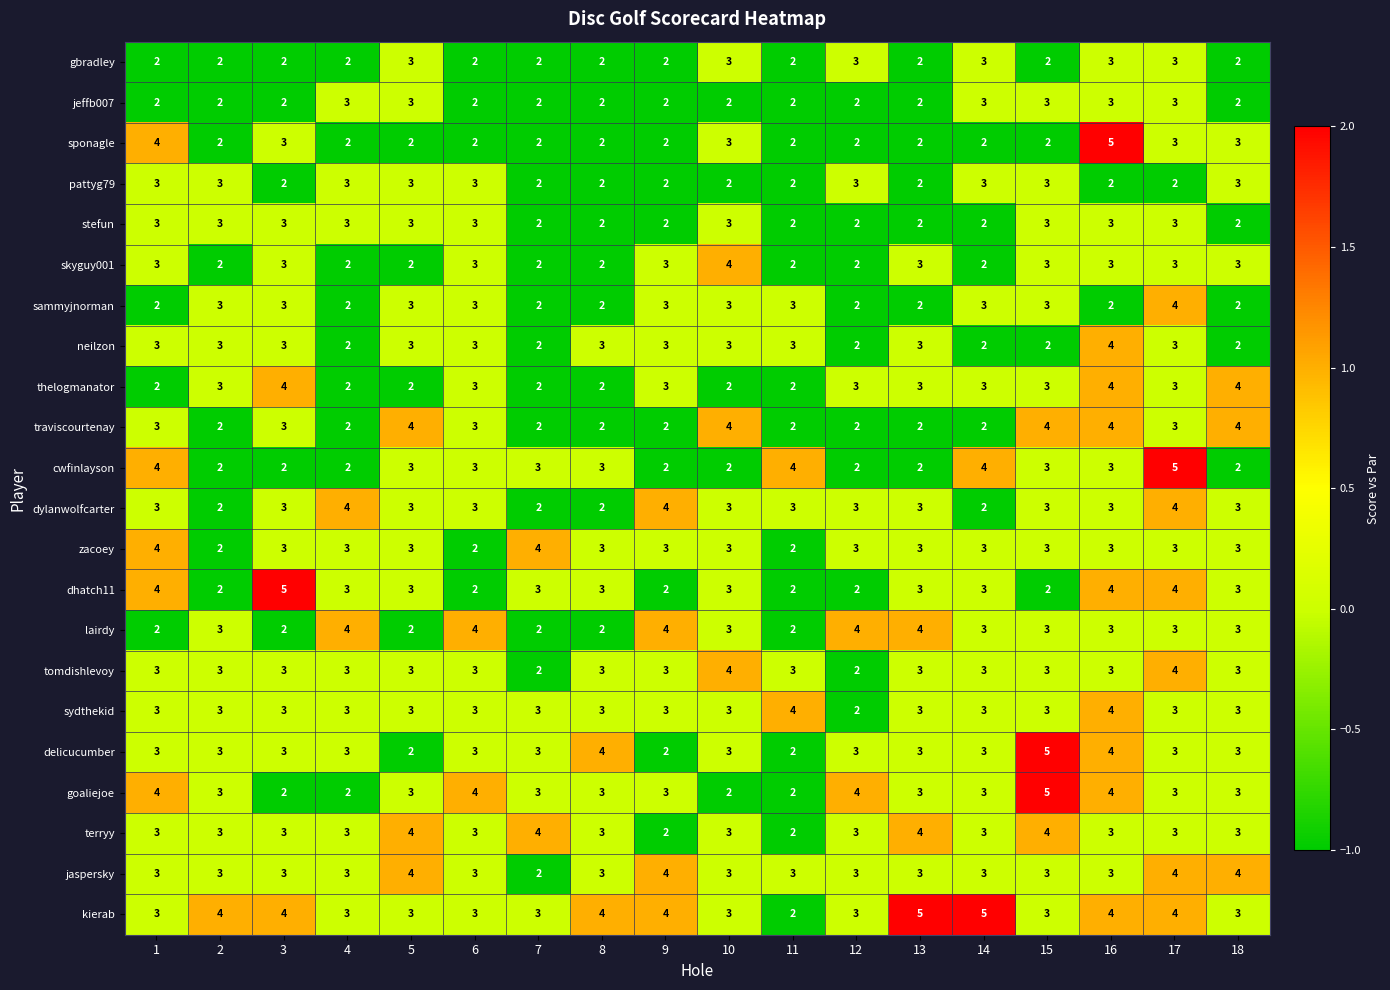

Is it true that tomdishlevoy equals 7 at 17?

False